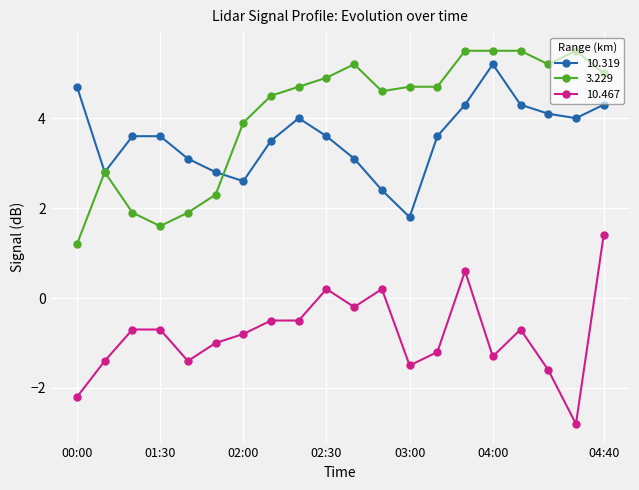

How many interior local valleys does the 10.319 series have?

4